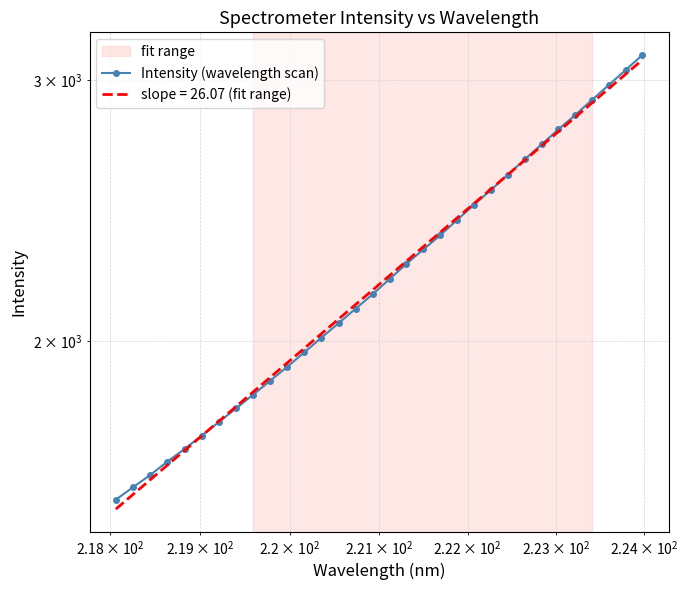

What is the maximum value shown in the chart?

3120.2